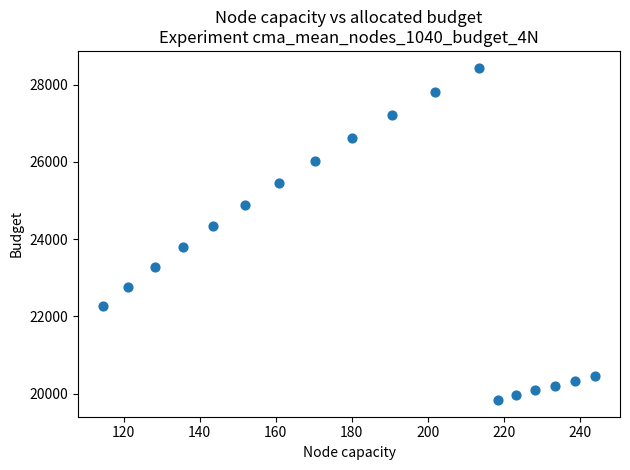

What is the range of Y values (max minus min)?

8613.9